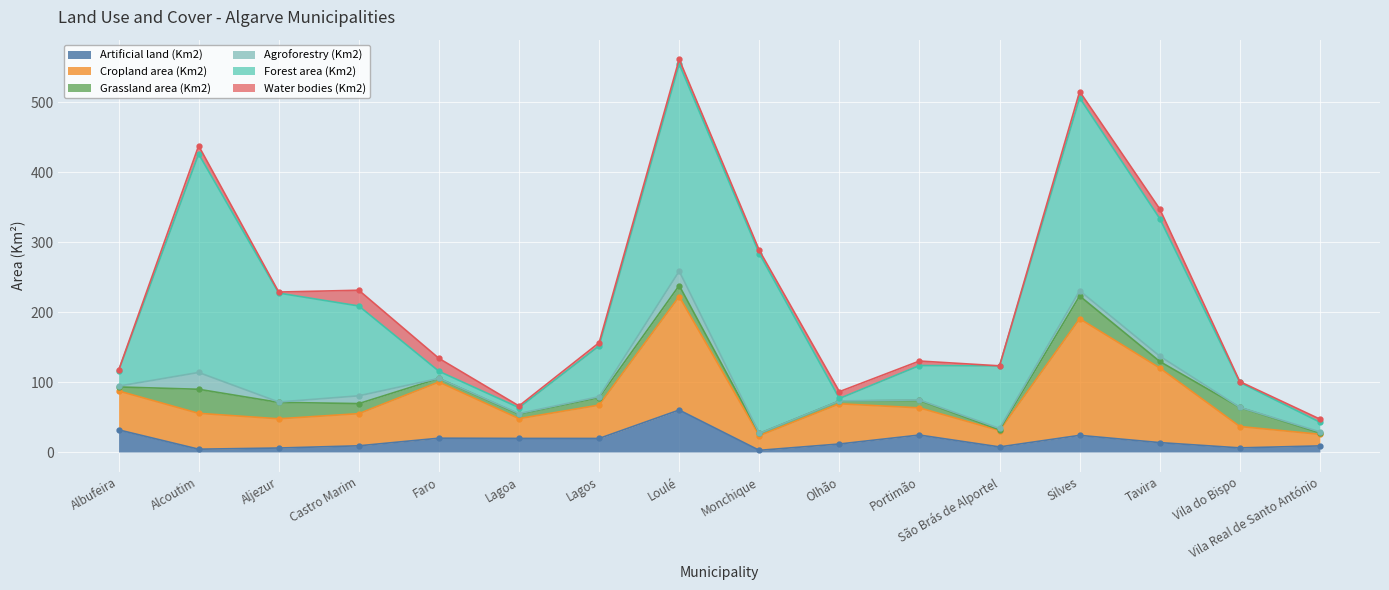

Which series has the widest spread of values?

Forest area (Km2)